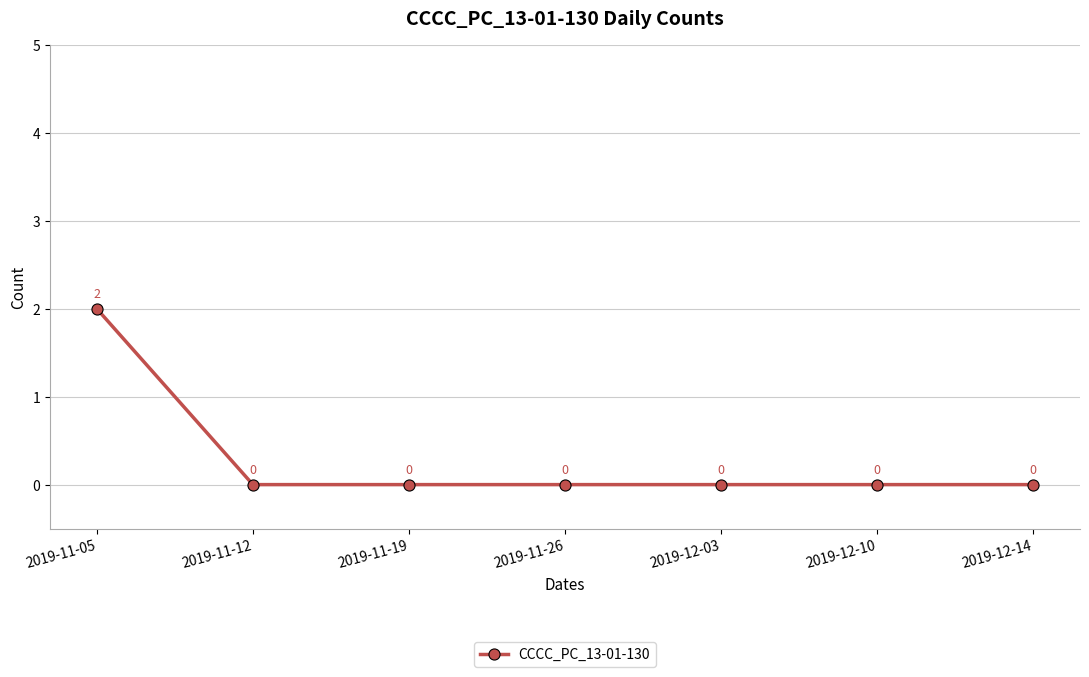

True or false: the data shows 0 at 2019-12-03.

True